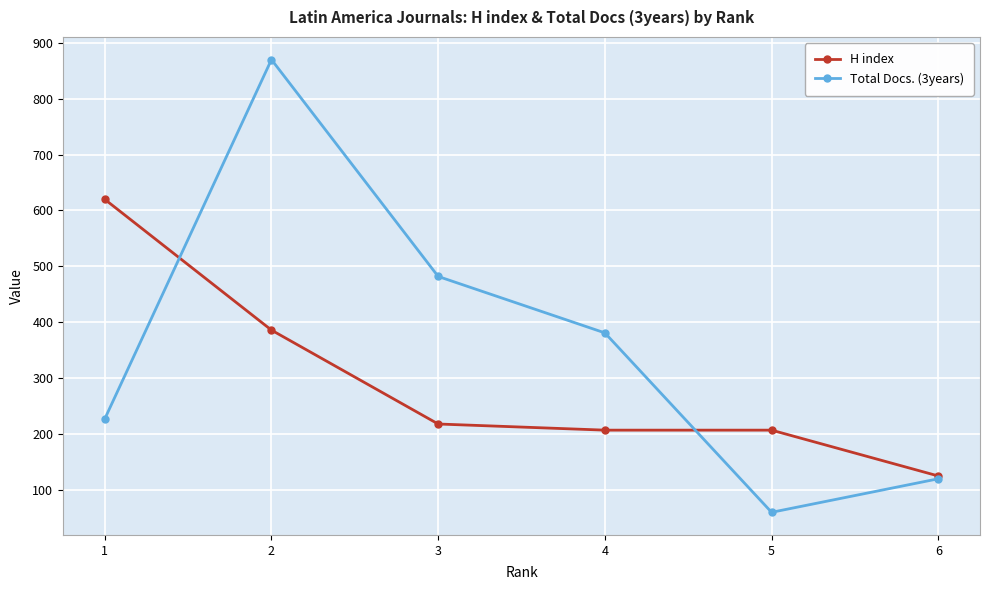

Rank the series by their average value, from lowest to highest.

H index, Total Docs. (3years)